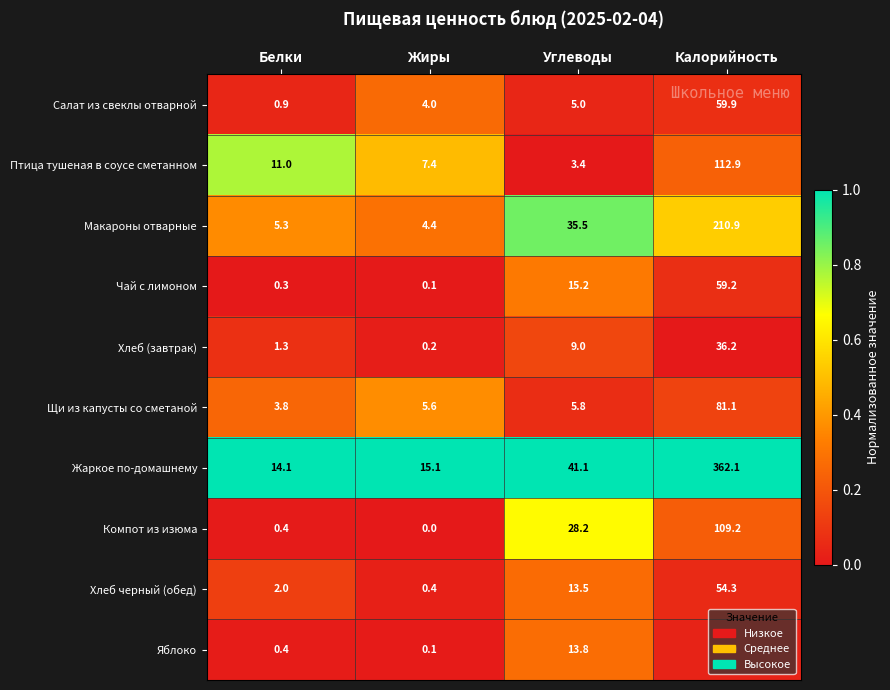

Where is Хлеб черный (обед) nearest to the value 27?

Углеводы